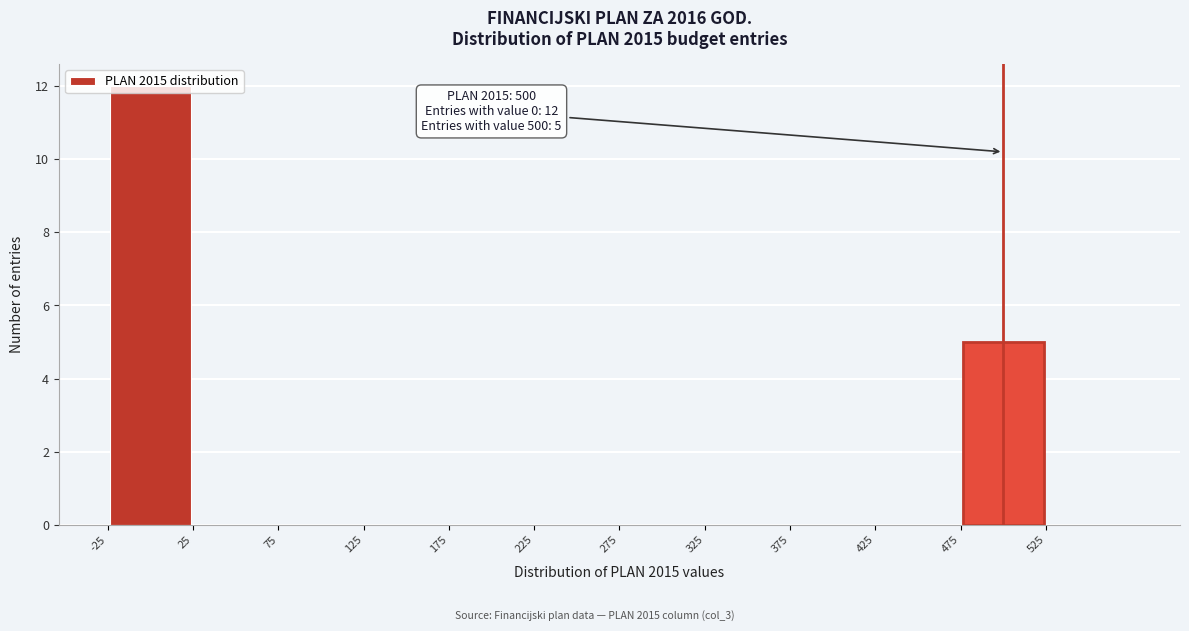

Over which range of the x-axis is the bar tallest?

-25 to 25